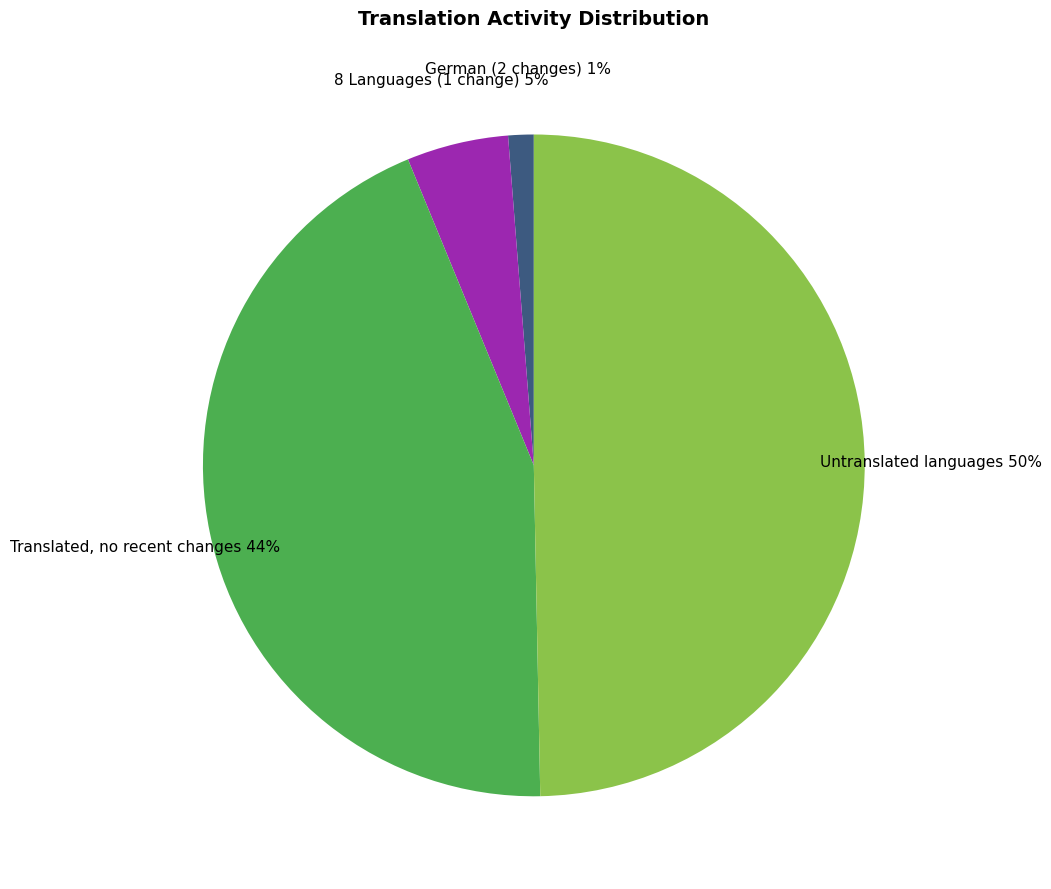

True or false: 8 Languages (1 change) 5% accounts for 5% of the total.

True